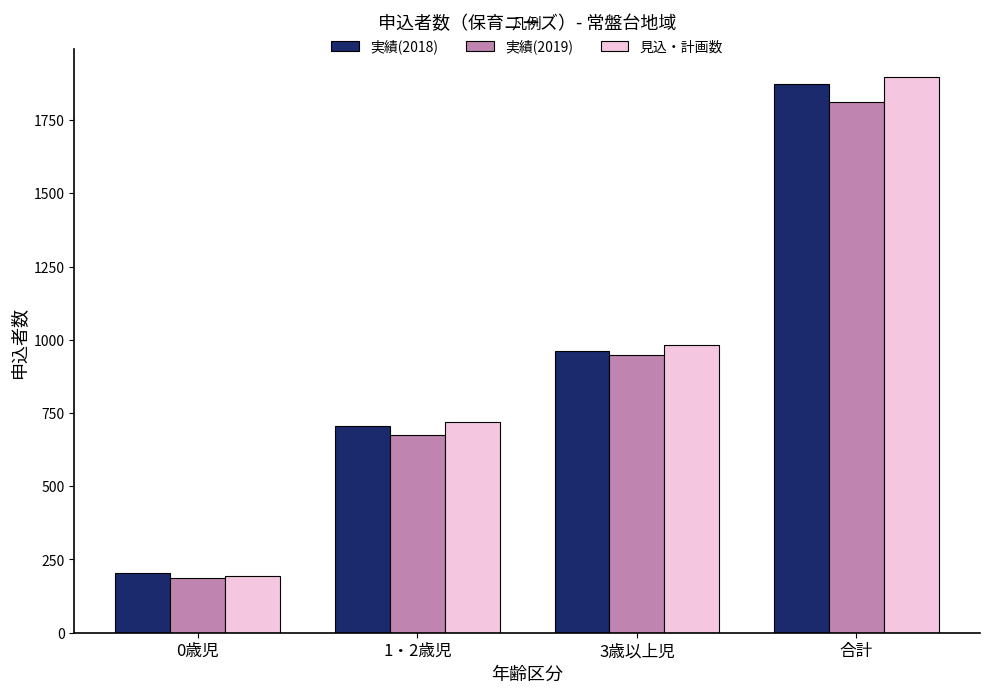

What is the total value across all series at 合計?

5581